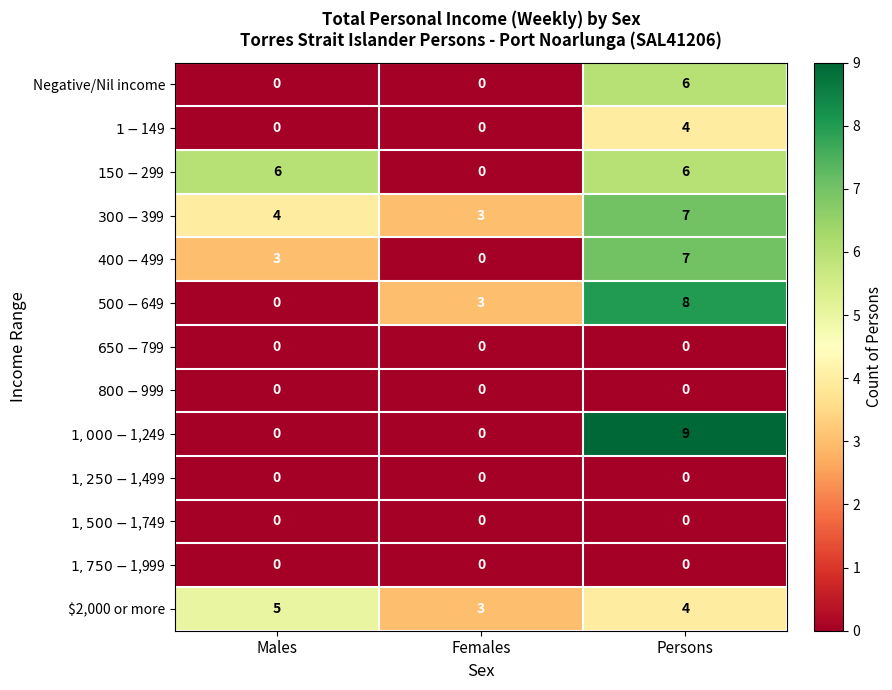

How many distinct data groups are displayed?

13